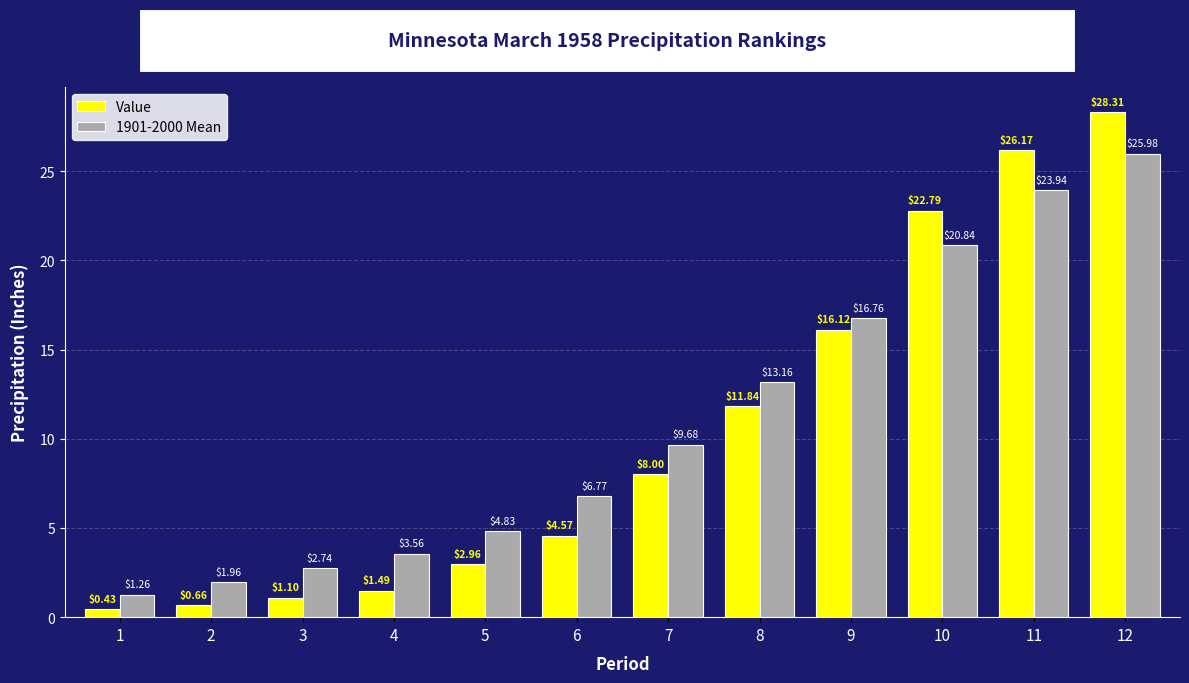

At 3, list the series in order from smallest to largest.

Value, 1901-2000 Mean